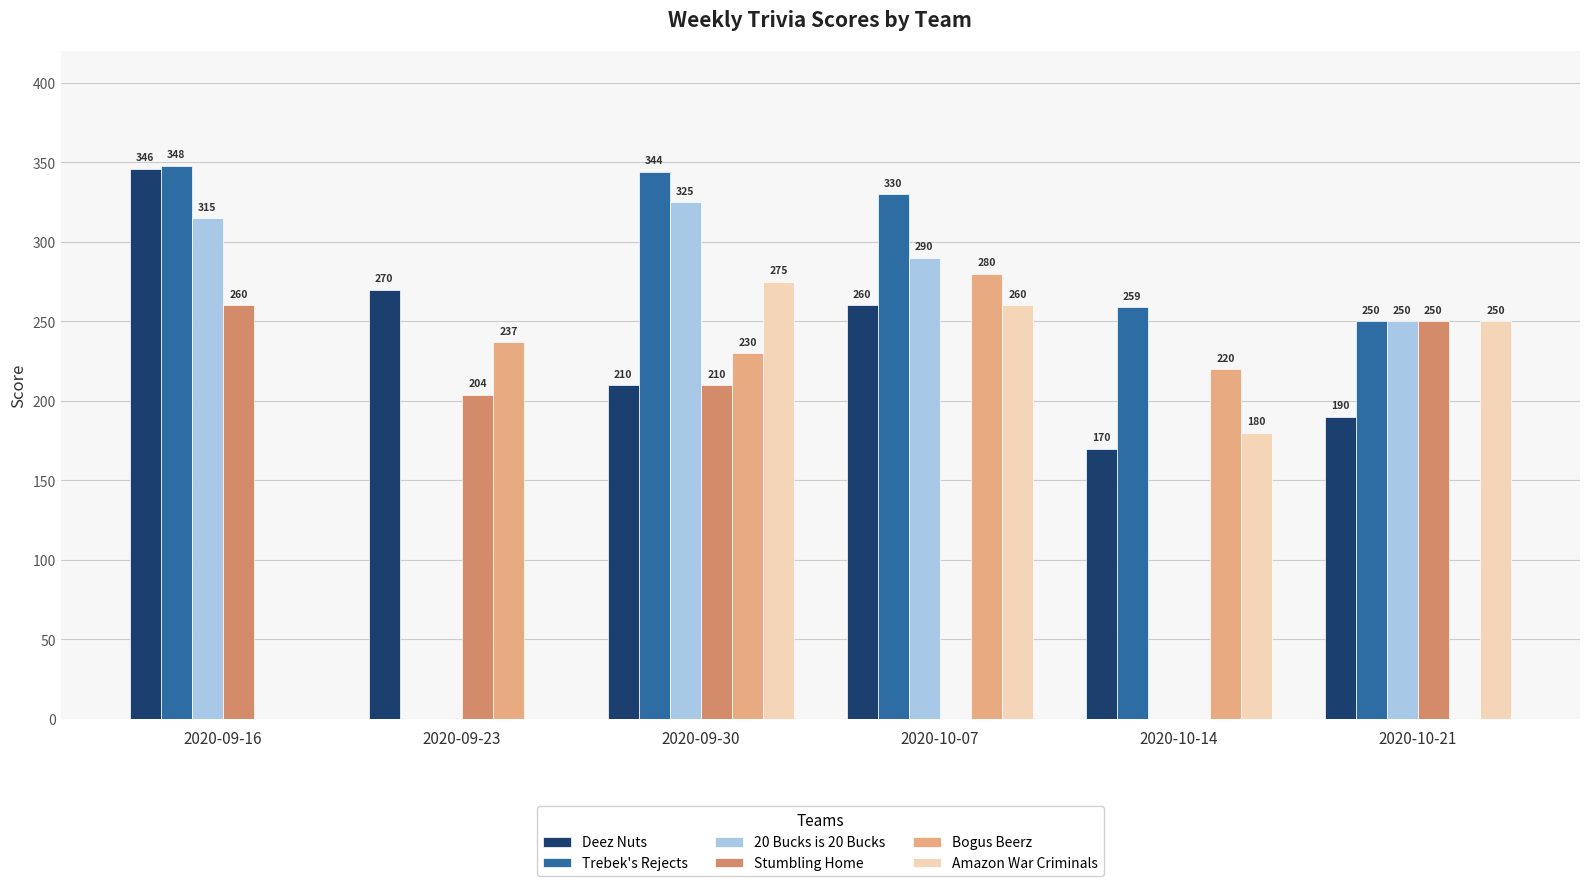

At which category is the sum across all series the highest?

2020-09-30